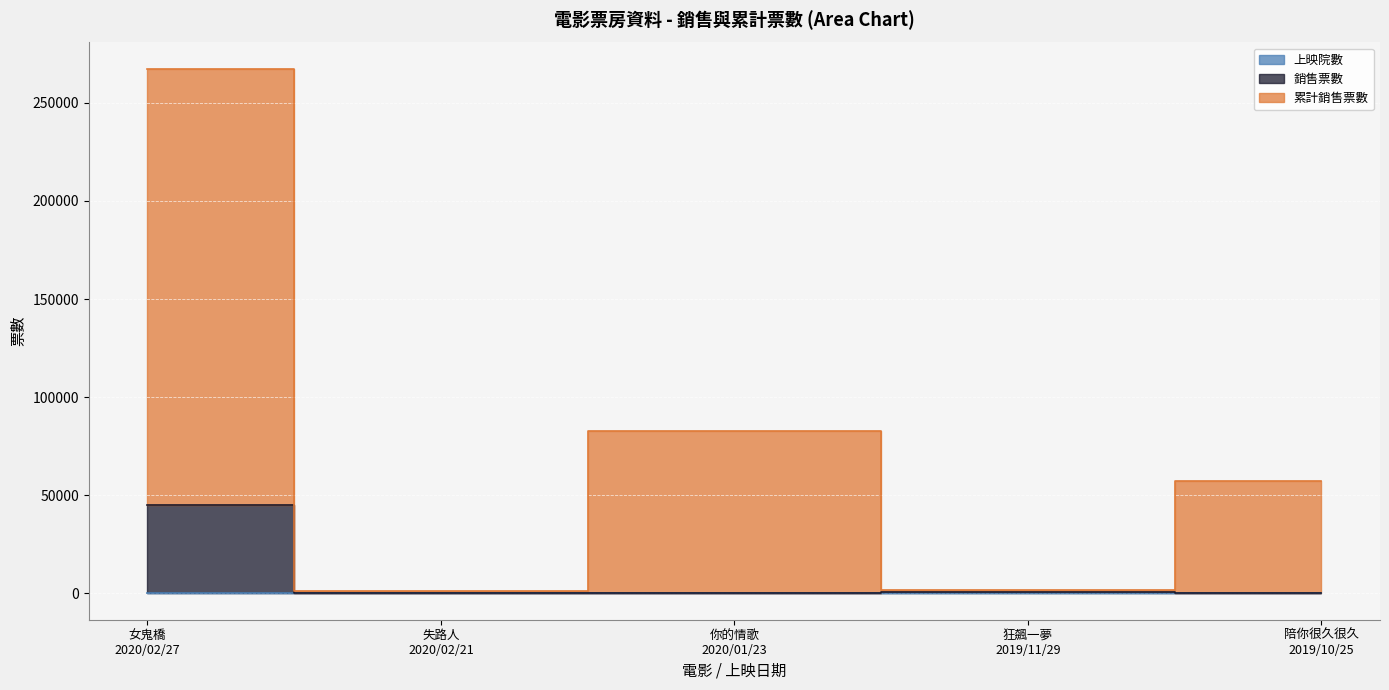

Which has a higher value, 女鬼橋
2020/02/27 or 你的情歌
2020/01/23?

女鬼橋
2020/02/27